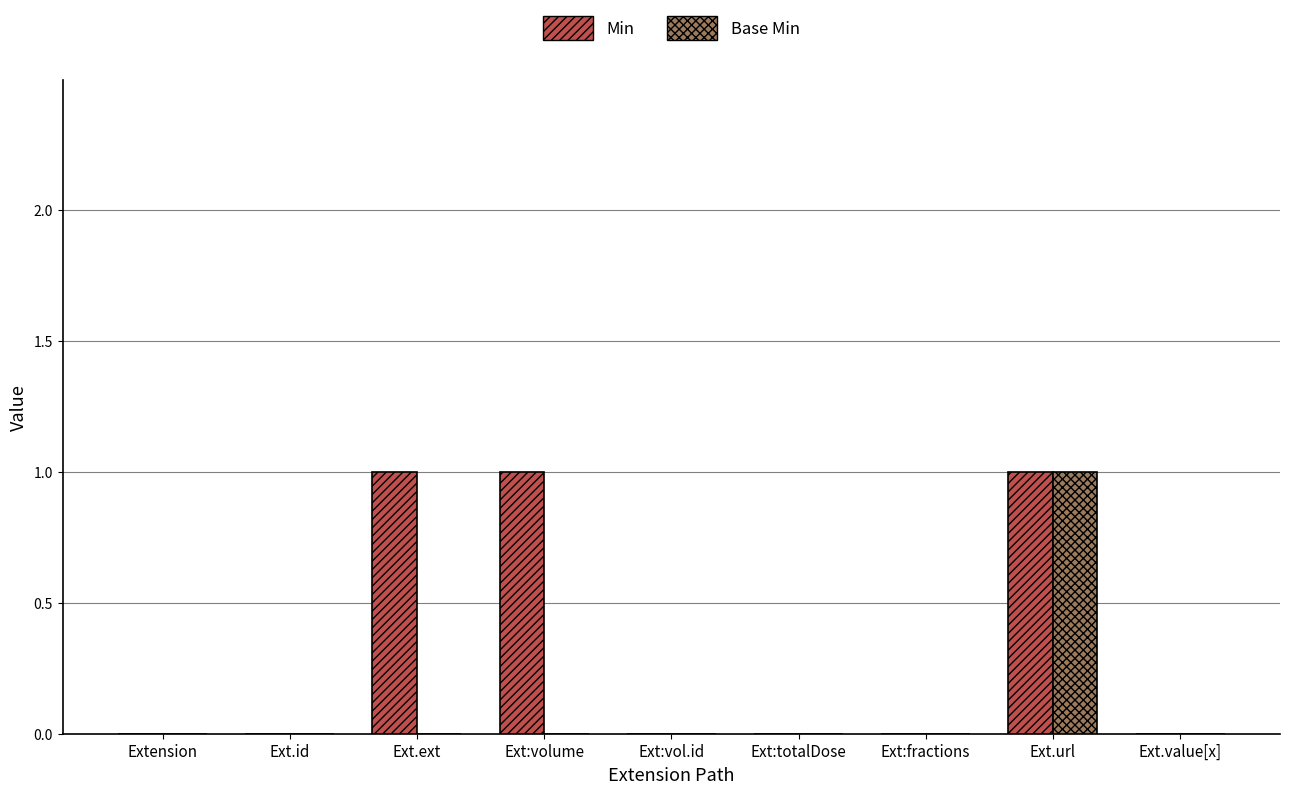

How many groups of bars are there?

9